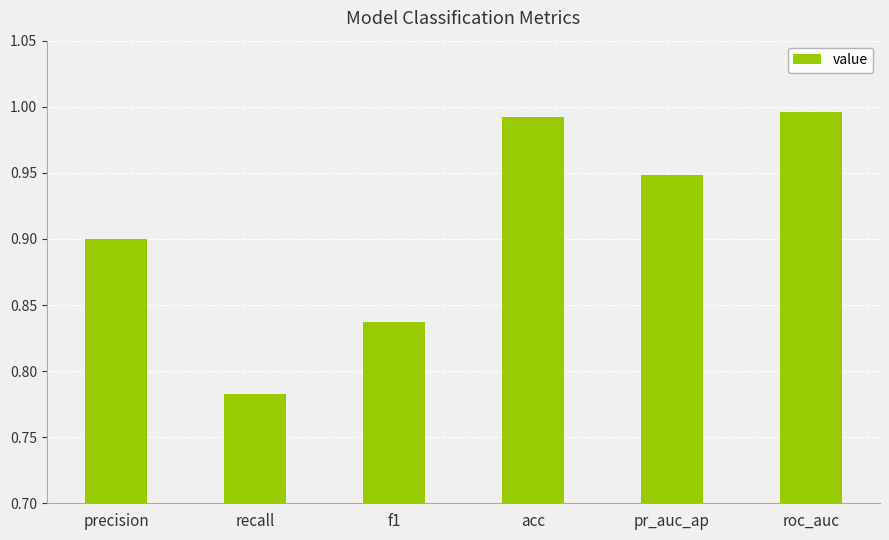

What is the sum of all values?

5.5